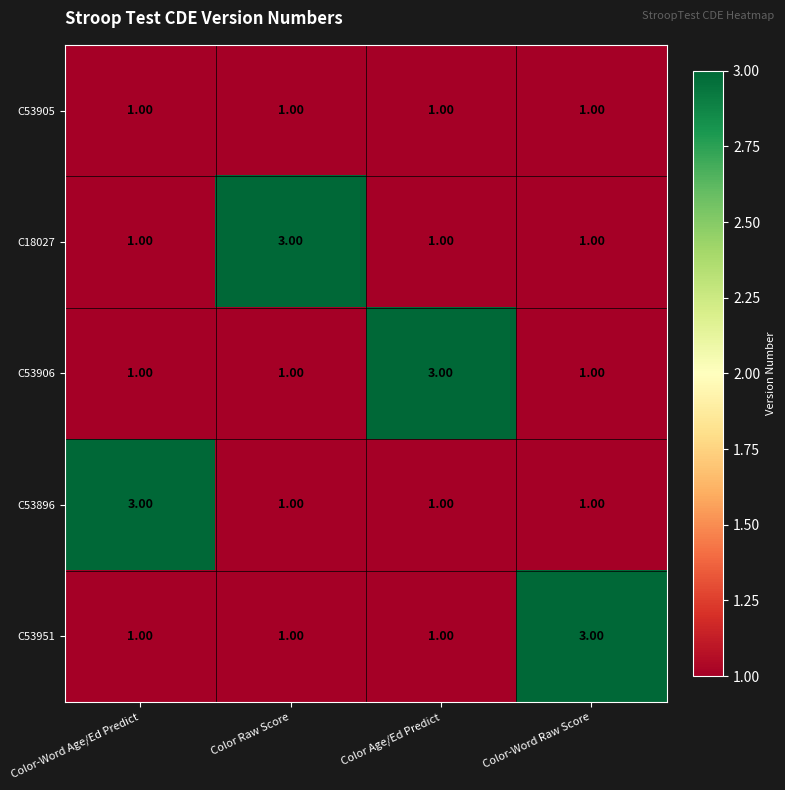

What is the total value across all series at Color Raw Score?

7